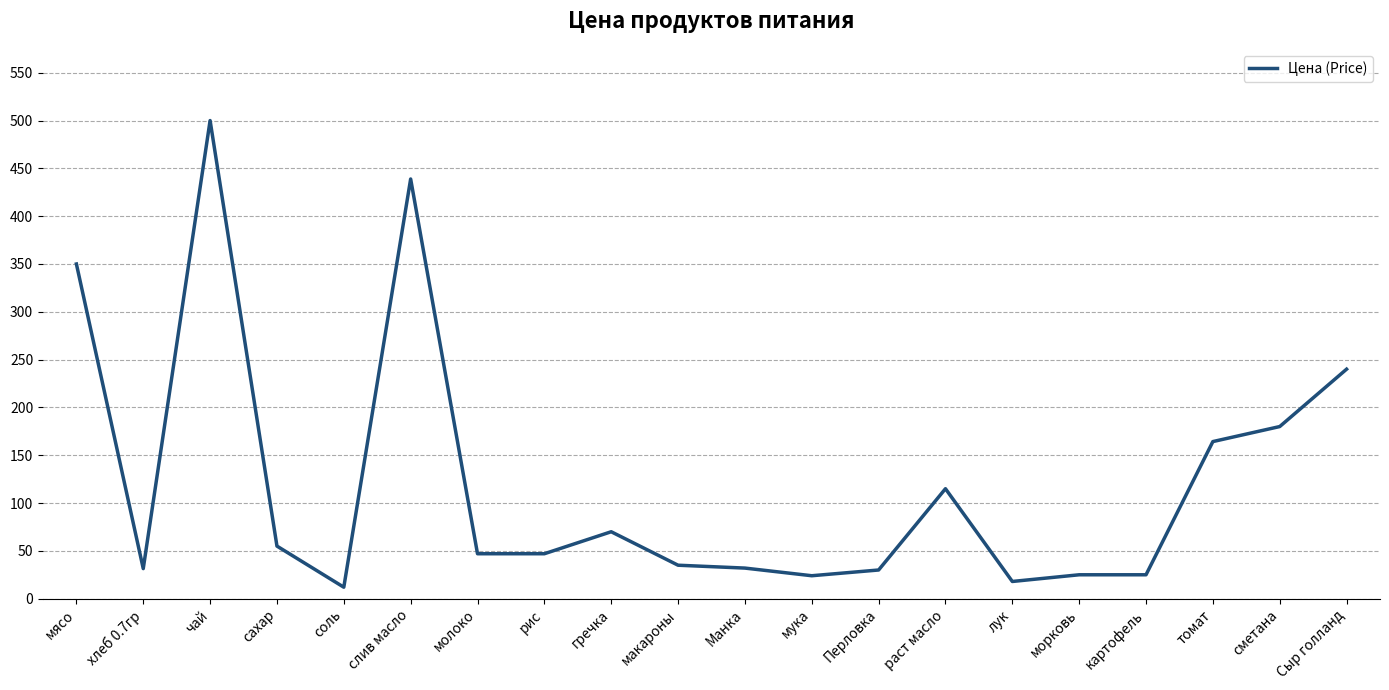

At which category does the chart reach its minimum across all series?

соль